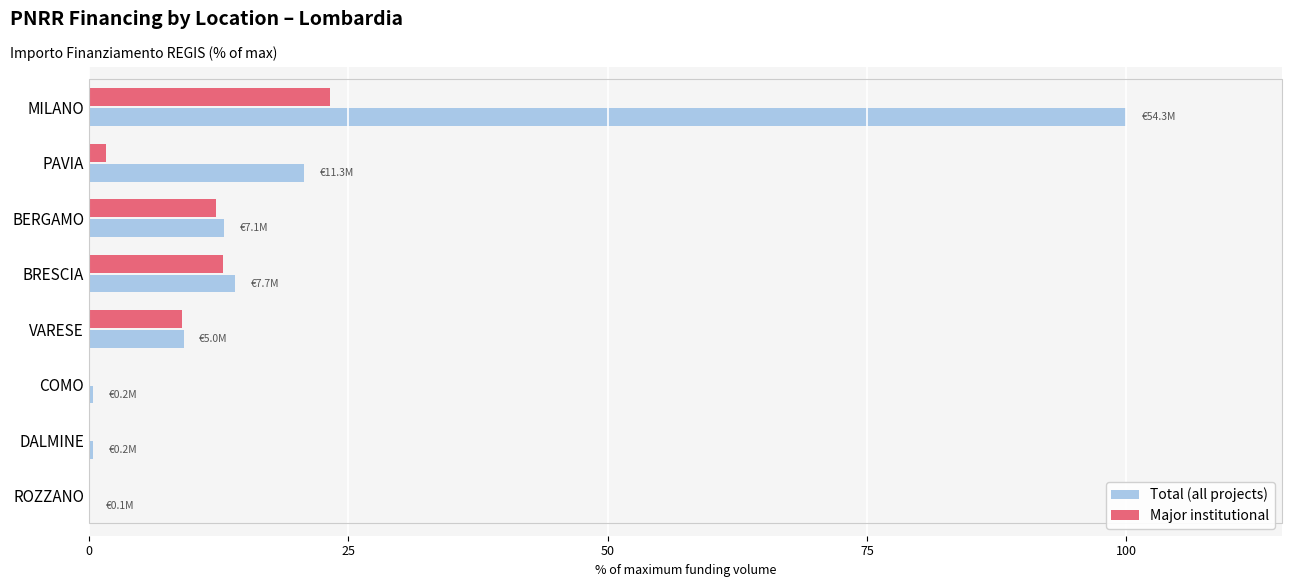

At which category is the sum across all series the highest?

MILANO